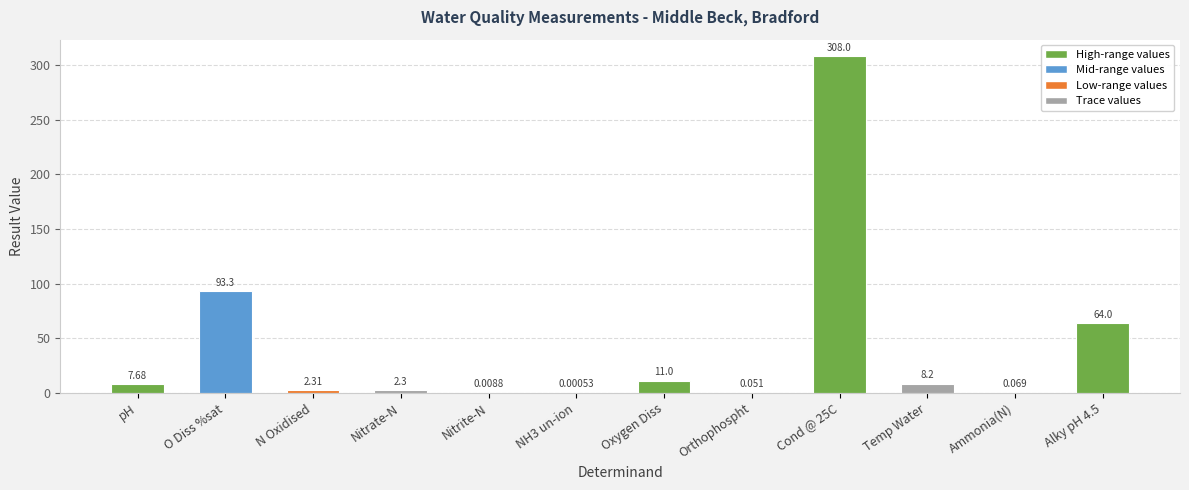

Between O Diss %sat and Oxygen Diss, which is larger?

O Diss %sat